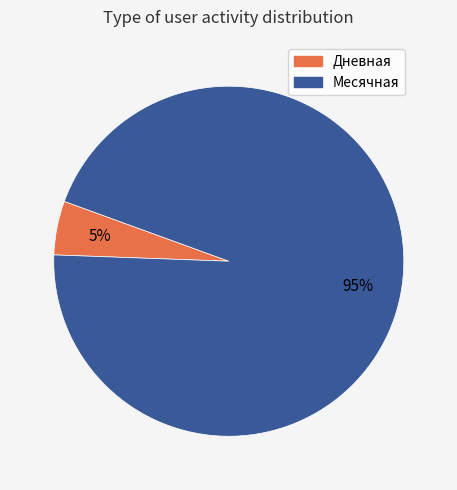

Which slice is the smallest?

Дневная